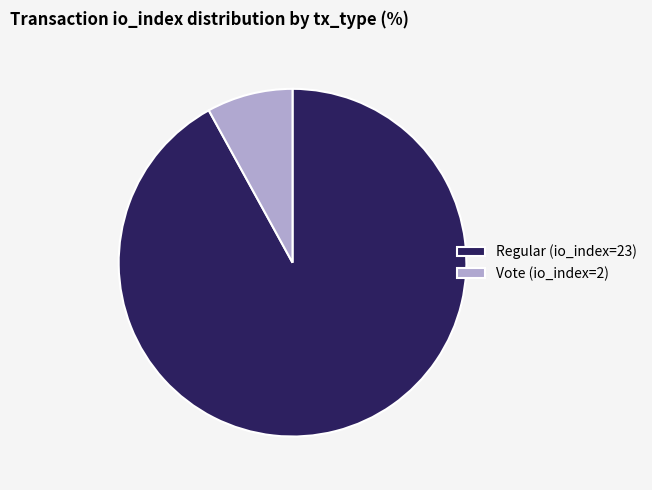

The Regular (io_index=23) slice represents 92% of the pie. True or false?

True